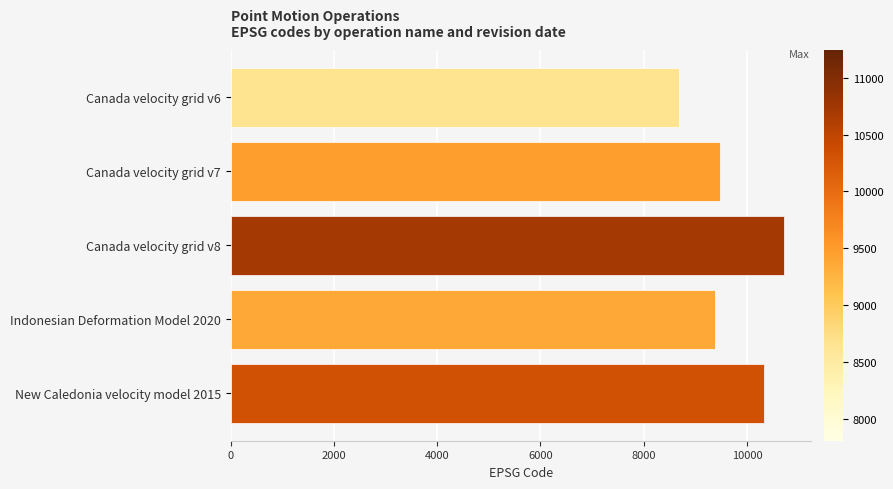

Read the value at Canada velocity grid v8, to the nearest 100.

10700